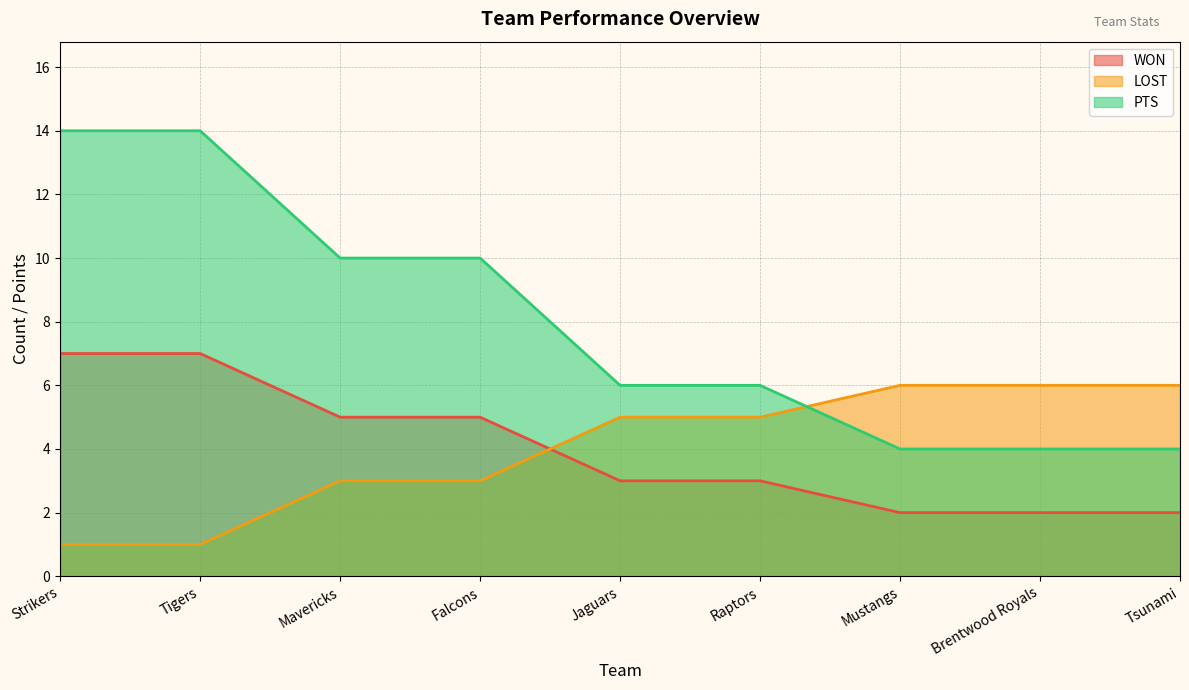

What is the label of the 8th point from the right?

Tigers